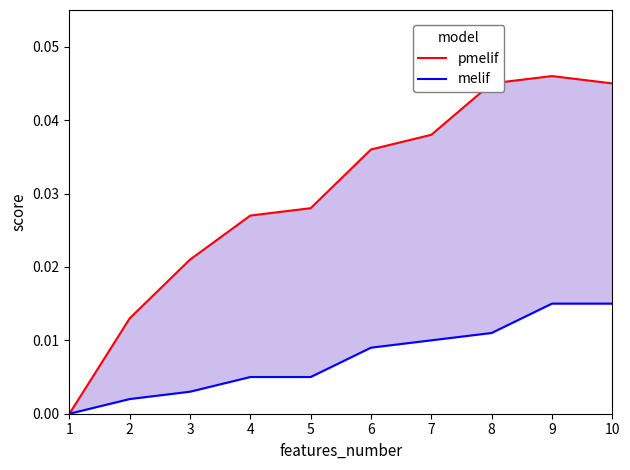

Where is melif nearest to the value 0?

1